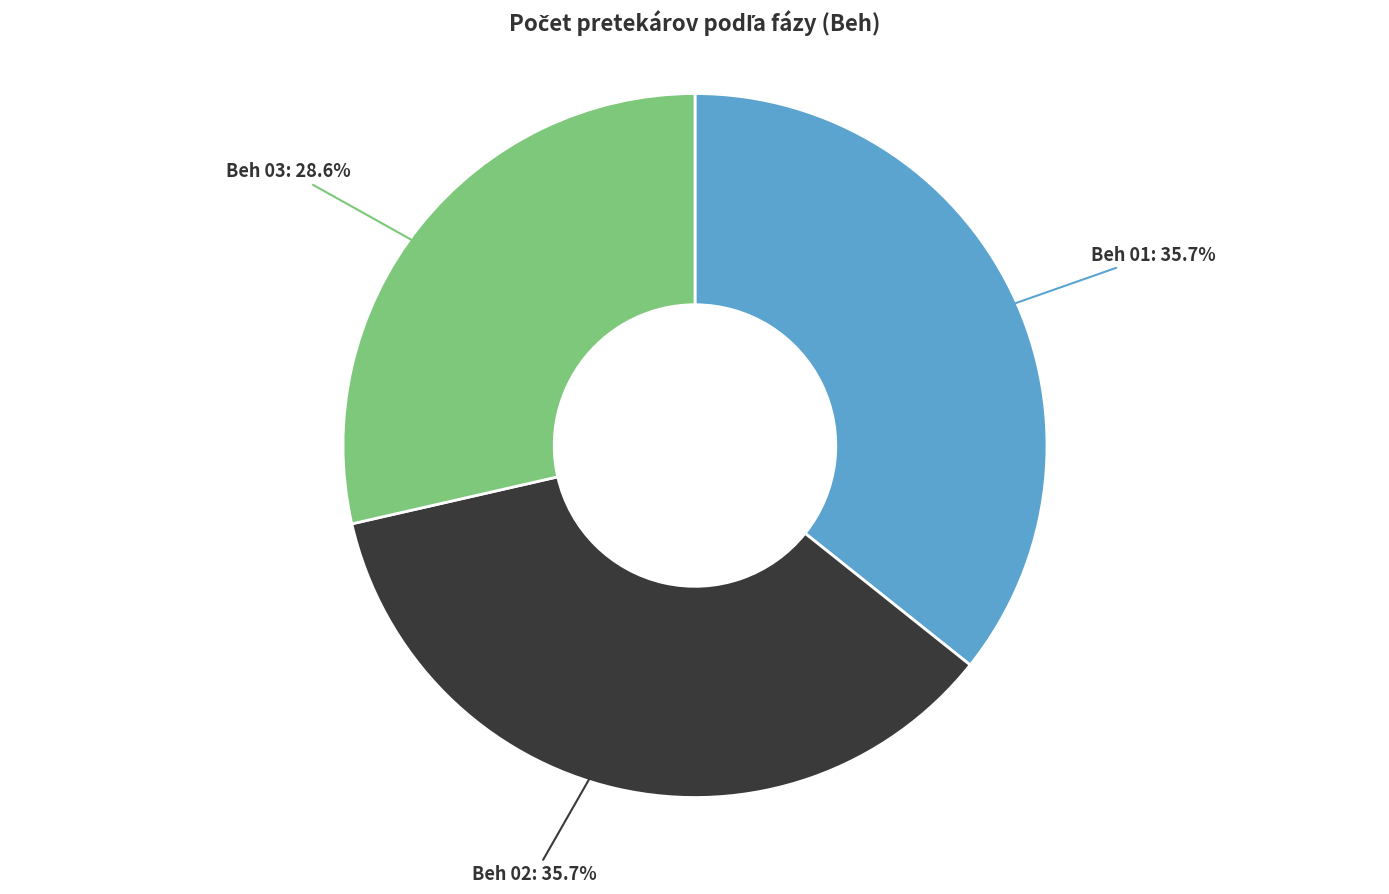

Is there a majority slice in this chart?

No